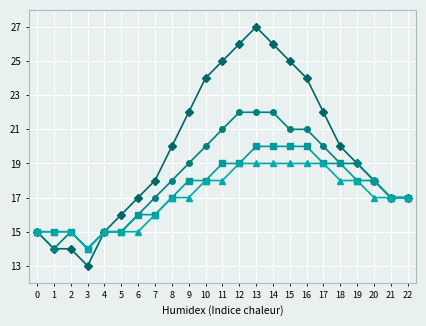

What is the minimum value shown in the chart?

13